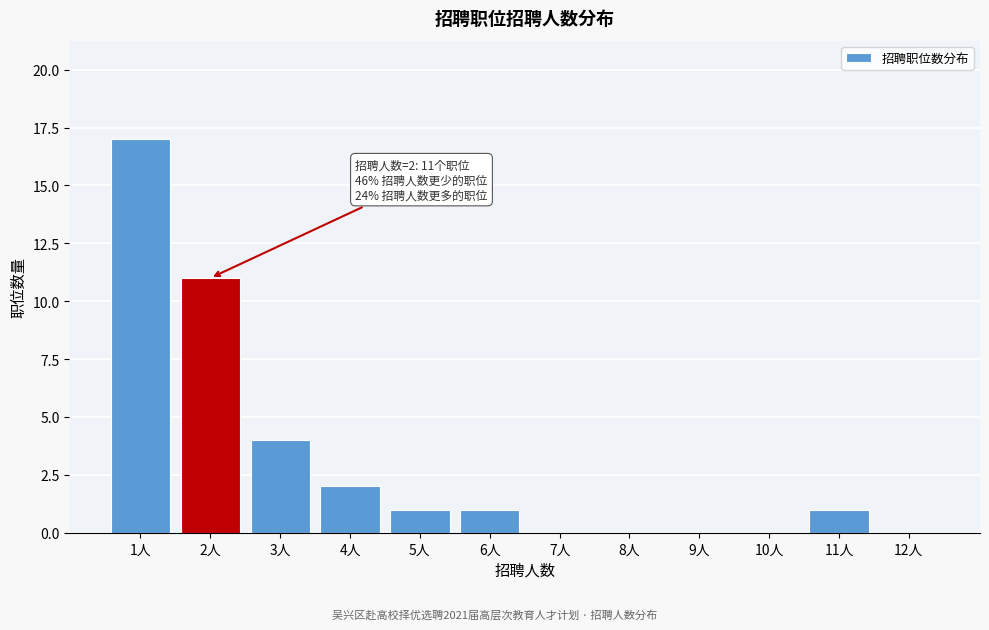

Reading left to right, extract all data points from this chart.

1人=17	2人=11	3人=4	4人=2	5人=1	6人=1	7人=0	8人=0	9人=0	10人=0	11人=1	12人=0